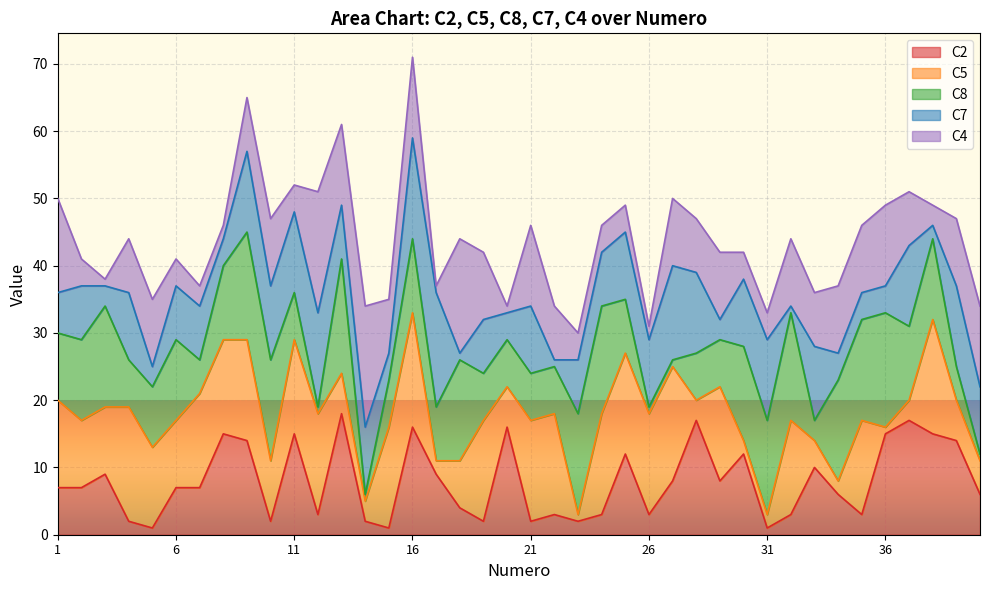

After their last crossing, which series has the higher values: C7 or C8?

C7